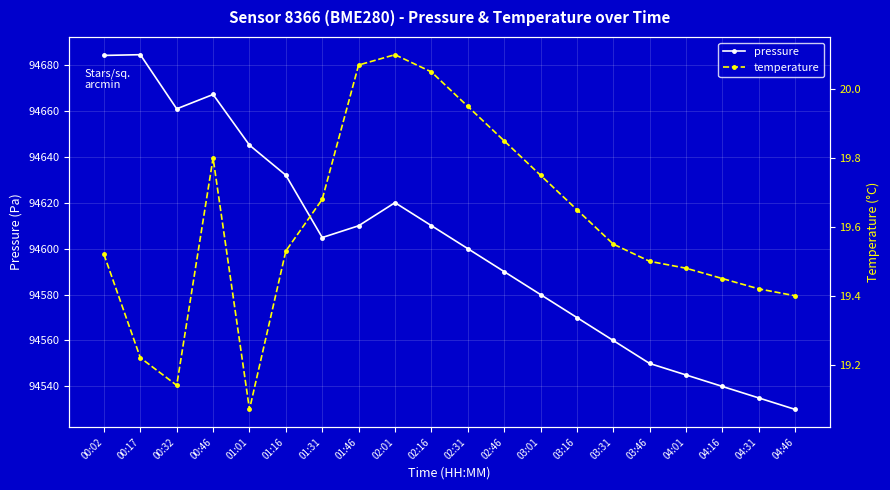

Which series has the largest total across all categories?

pressure